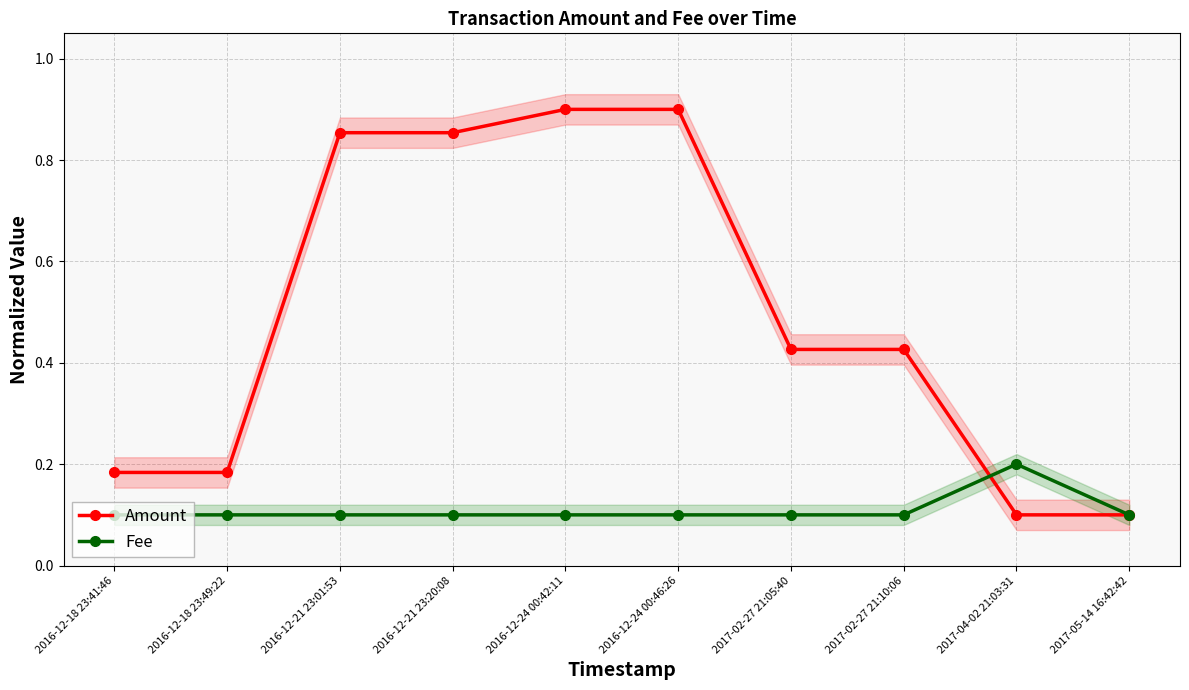

The Fee series shows 0.0 at 2016-12-21 23:01:53. True or false?

False